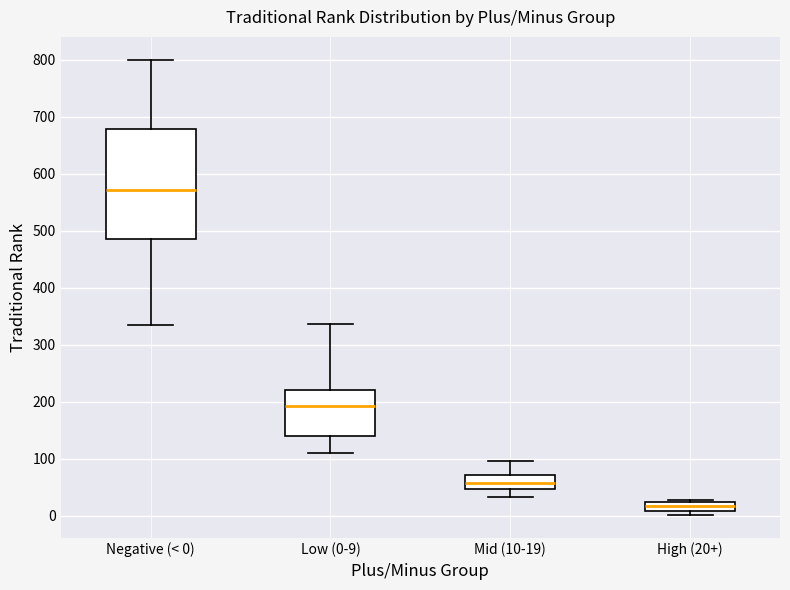

Reading left to right, read every box against the y-axis: the position of its median line, the range the box covers, and the ends of its whiskers. The values are not printed on the chart, so give them approximately, as read against the axis.

Negative (< 0): median 570, box 490 to 680, whiskers 340 to 800
Low (0-9): median 190, box 140 to 220, whiskers 110 to 340
Mid (10-19): median 60, box 50 to 70, whiskers 30 to 100
High (20+): median 20 (inside the box), box 10 to 20, whiskers 0 to 30